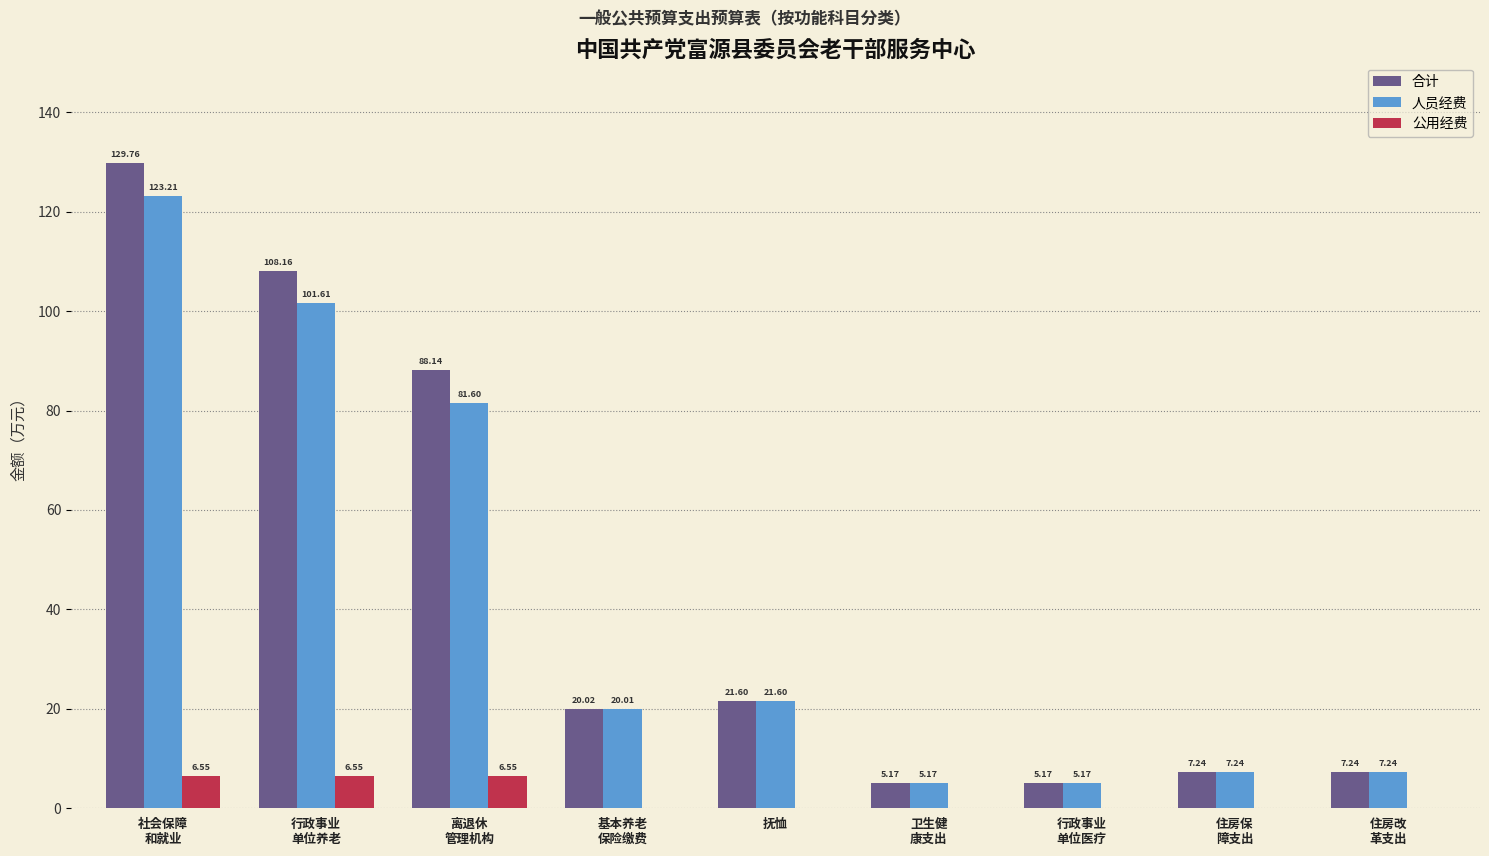

Count the number of data series in this chart.

3